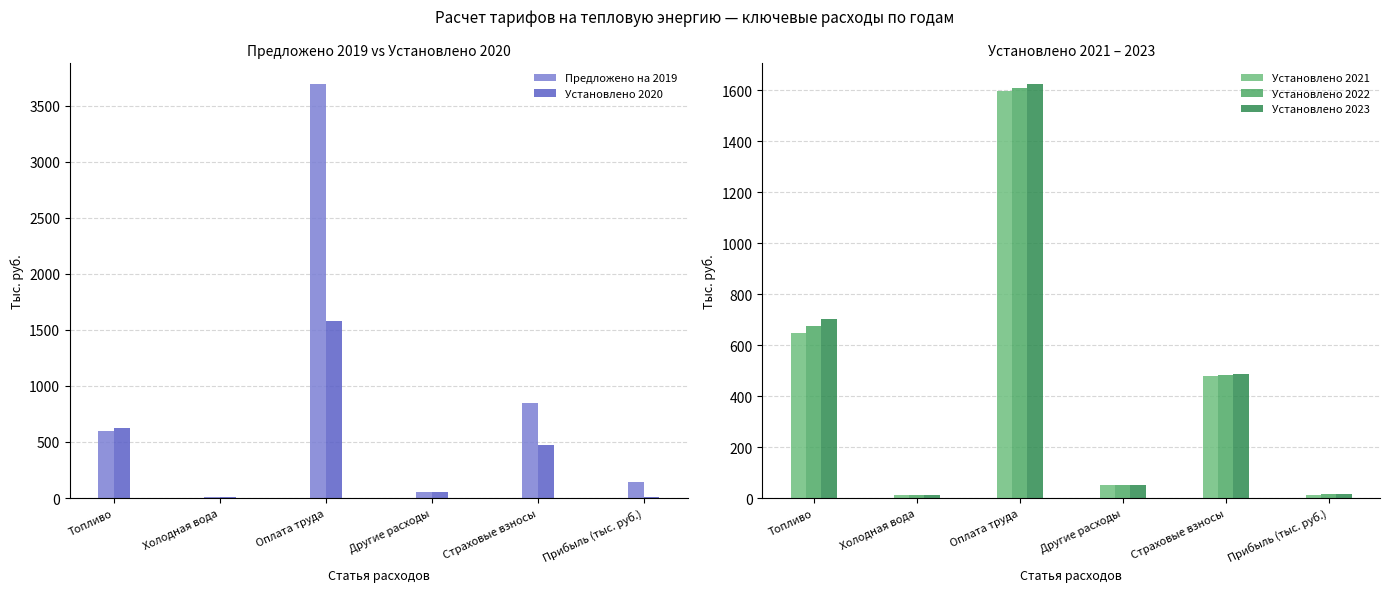

List the series in order of their peak value, highest first.

Предложено на 2019, Установлено 2023, Установлено 2022, Установлено 2021, Установлено 2020